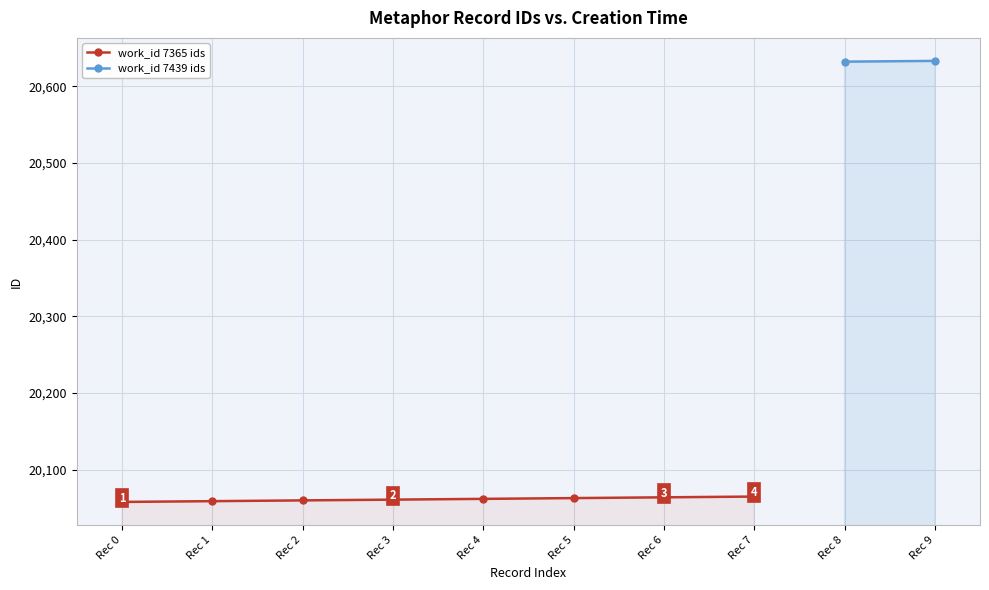

List the labels in order of value, largest first.

Rec 7, Rec 6, Rec 5, Rec 4, Rec 3, Rec 2, Rec 1, Rec 0